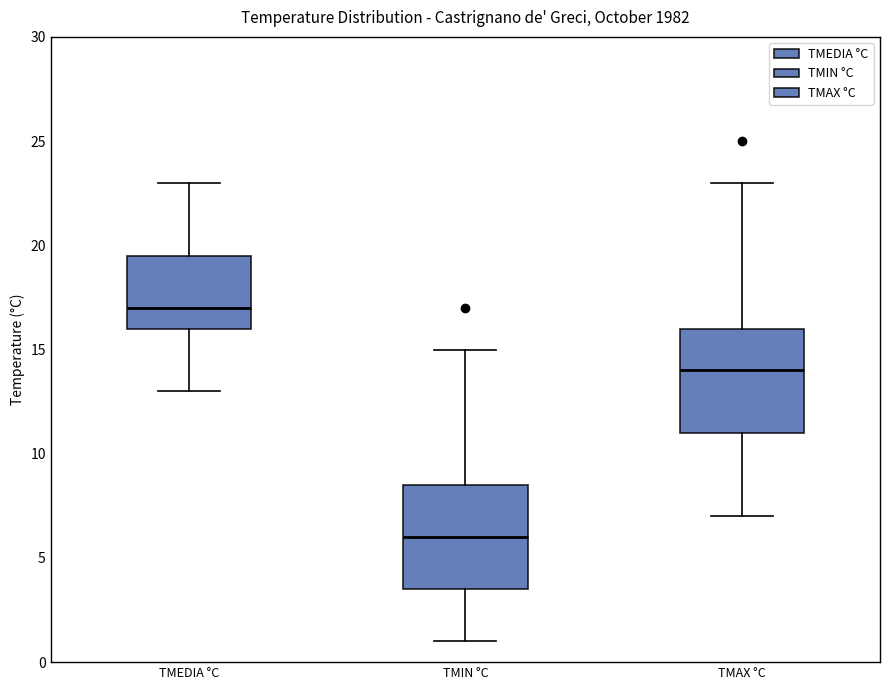

Reading left to right, transcribe this box plot: for each box, give where its median line is, the range the box spans, and where its two whiskers end, as read against the y-axis. The values are not printed on the chart, so give them approximately, as read against the axis.

TMEDIA °C: median 17.0, box 16.0 to 19.5, whiskers 13.0 to 23.0
TMIN °C: median 6.0, box 3.5 to 8.5, whiskers 1.0 to 15.0
TMAX °C: median 14.0, box 11.0 to 16.0, whiskers 7.0 to 23.0